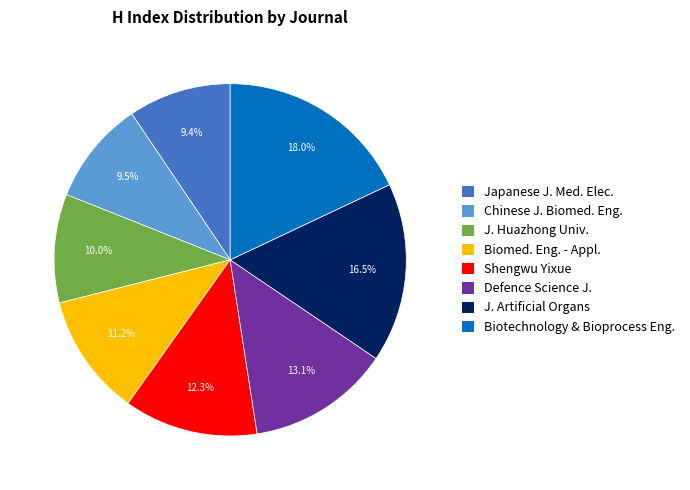

What is the ratio of the value at Defence Science J. to the value at Chinese J. Biomed. Eng.?

1.4